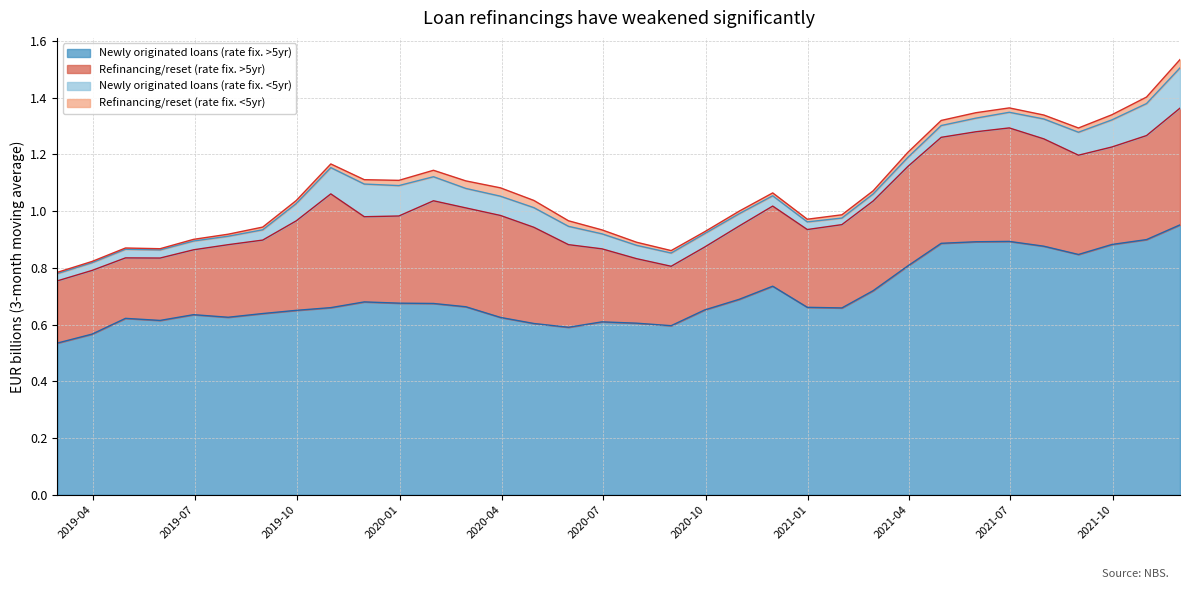

At which label does Newly originated loans (rate fix. <5yr) reach its minimum?

2021-01-31